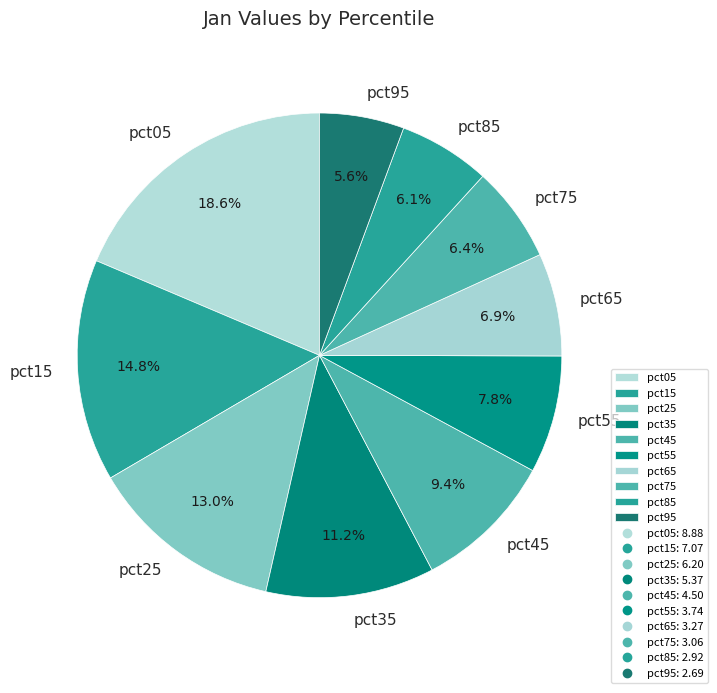

The pct85 slice represents 1% of the pie. True or false?

False